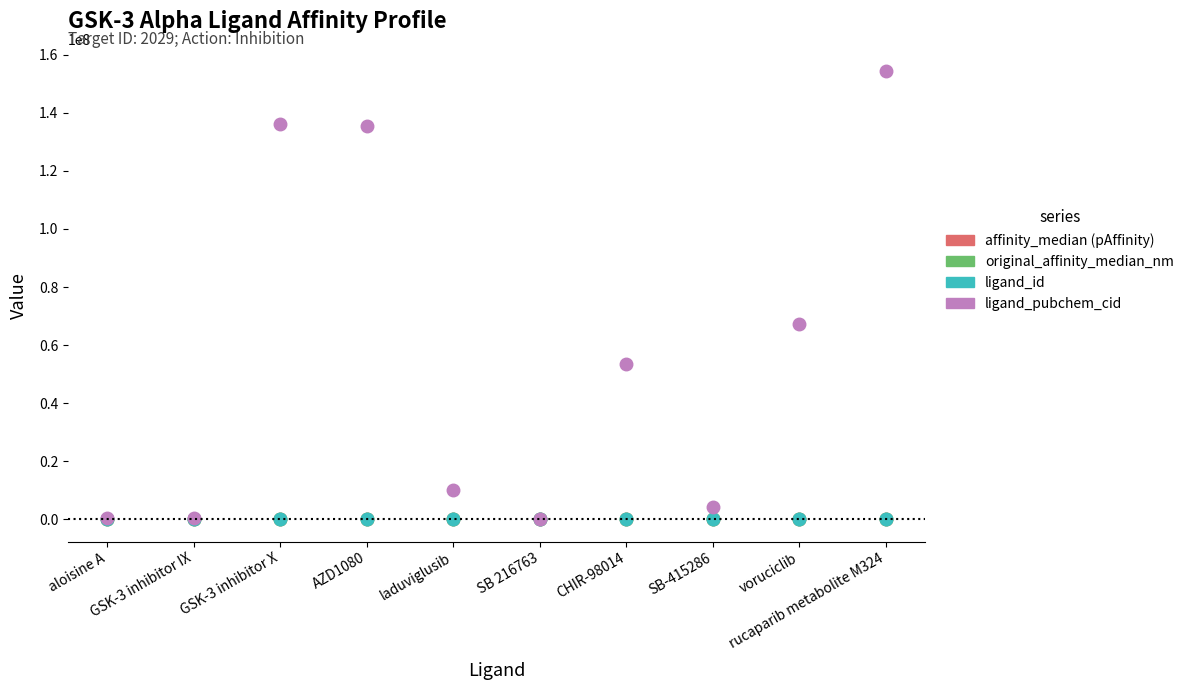

What is the label of the 1st point from the right?

rucaparib metabolite M324